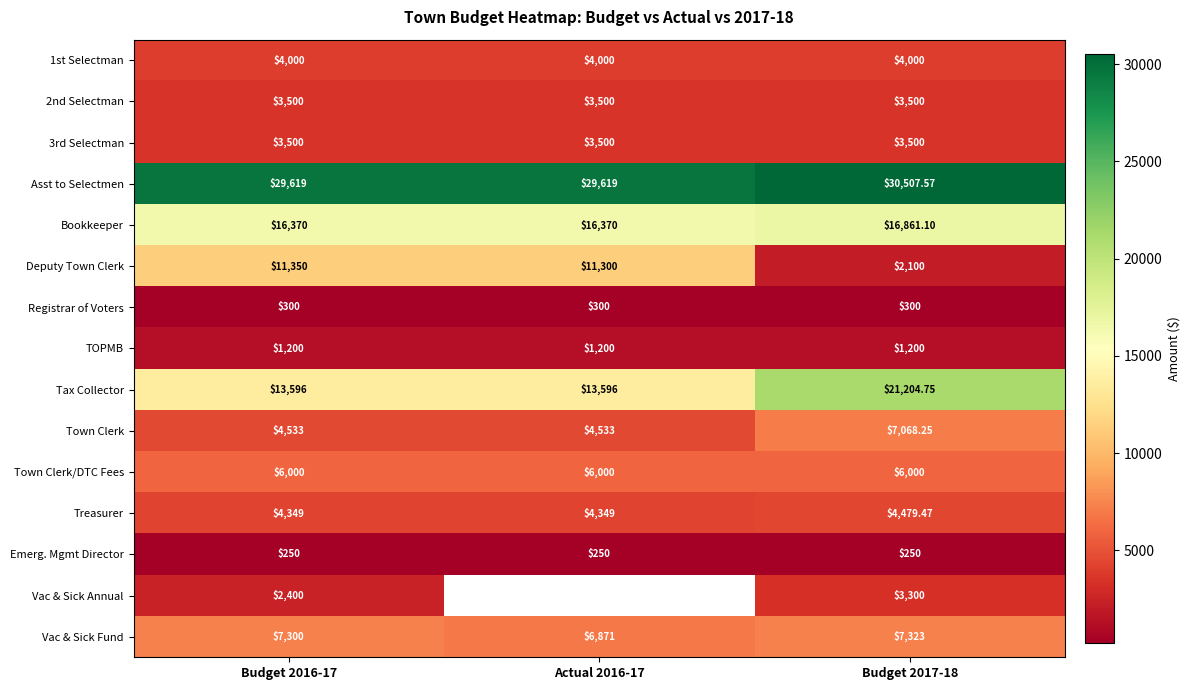

The value of 3rd Selectman at Budget 2016-17 is 3500.0. True or false?

True